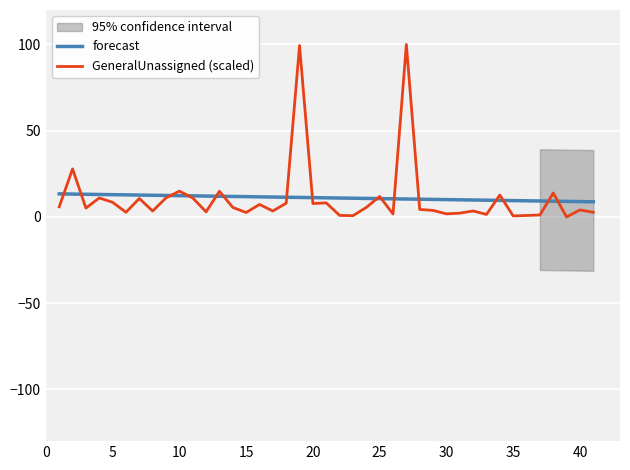

Which series has the largest range (max minus min)?

GeneralUnassigned (scaled)